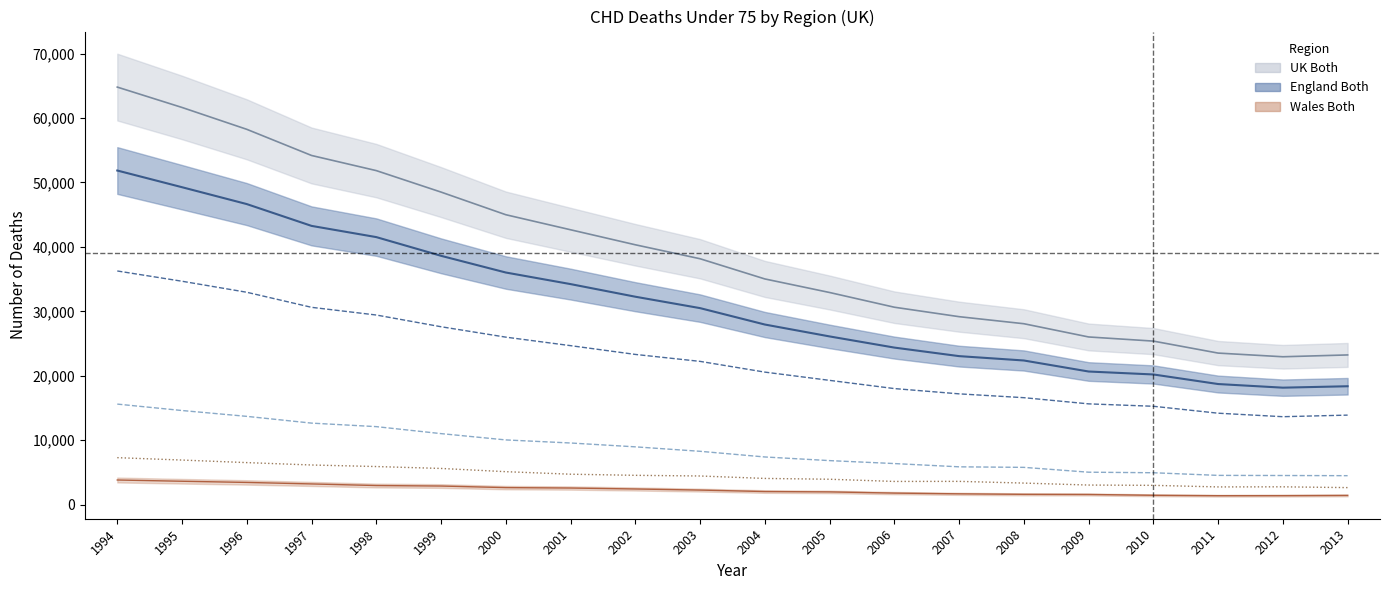

How many lines are shown in the chart?

6